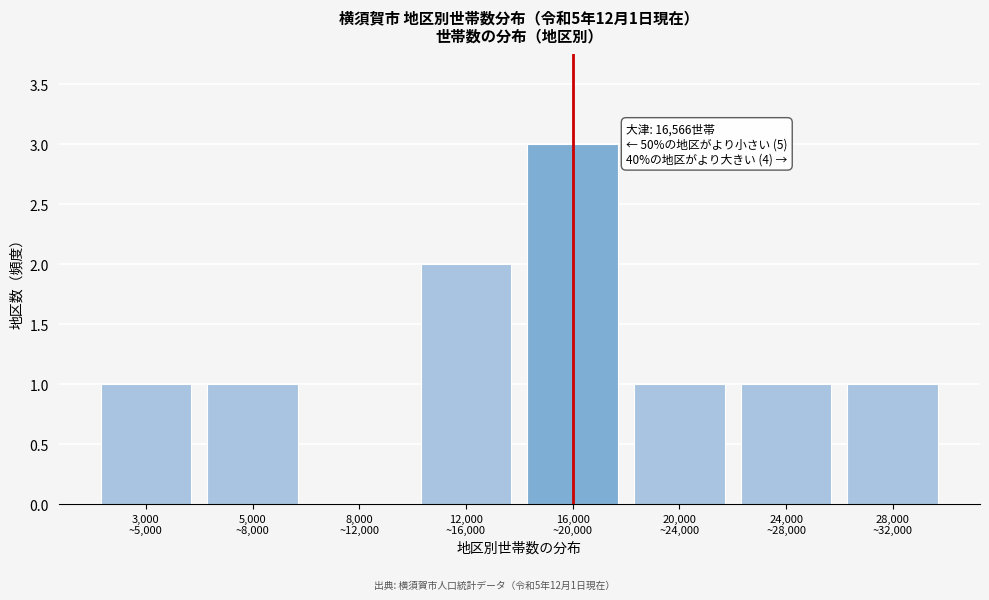

What is the maximum value shown in the chart?

3